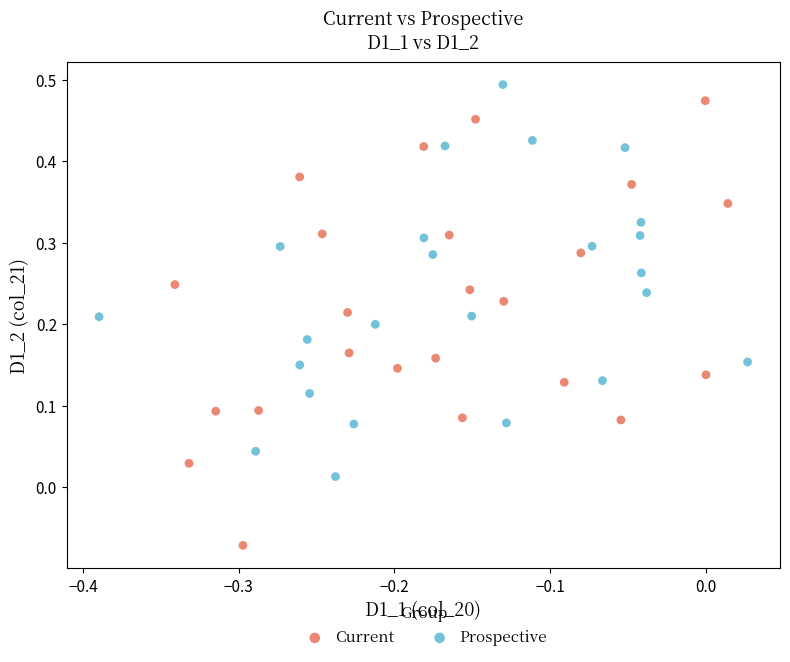

Which series contains the highest Y value?

Prospective